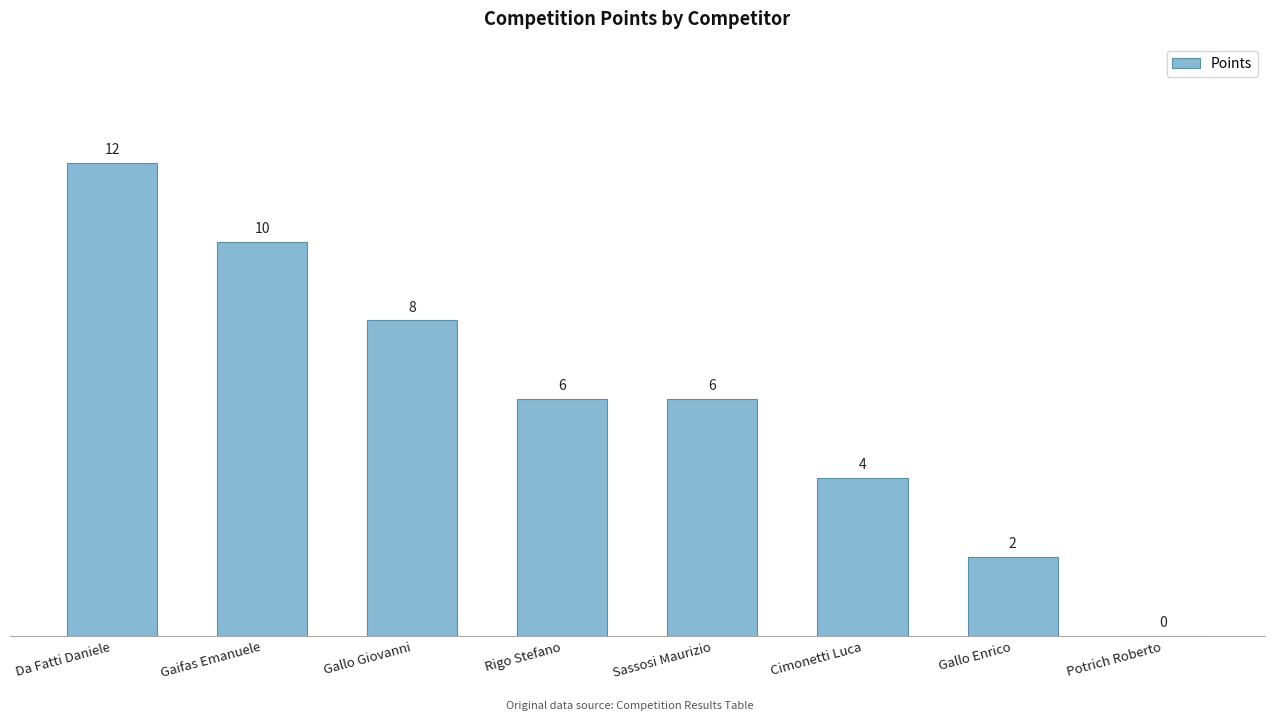

Reading left to right, list all the values displayed in this chart.

12	10	8	6	6	4	2	0